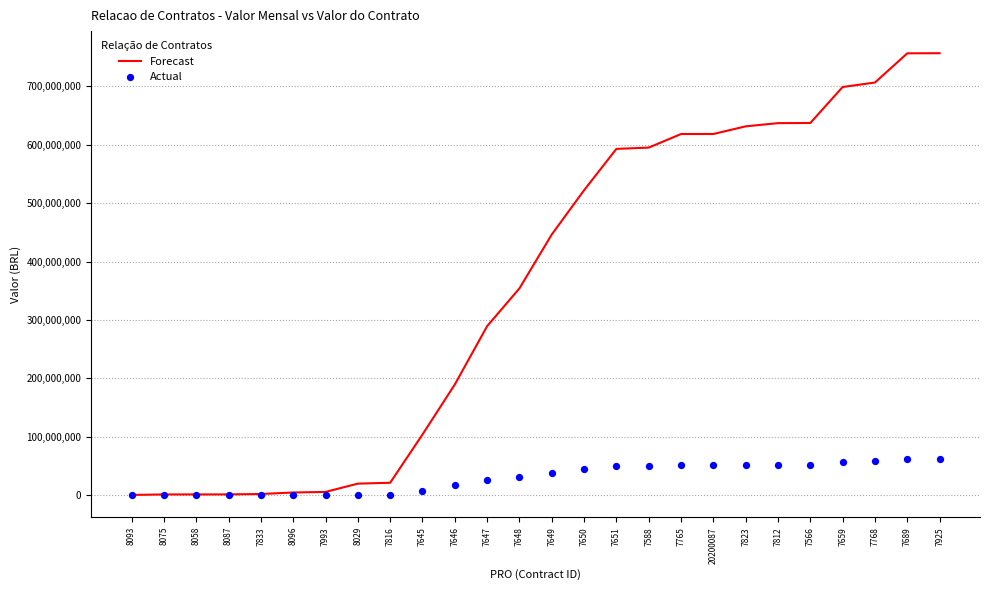

Which series reaches the maximum Y coordinate?

Forecast